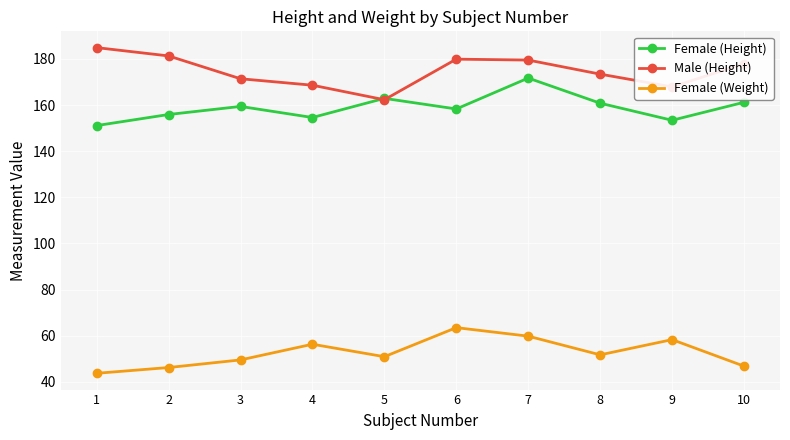

Count the number of categories in the chart.

10